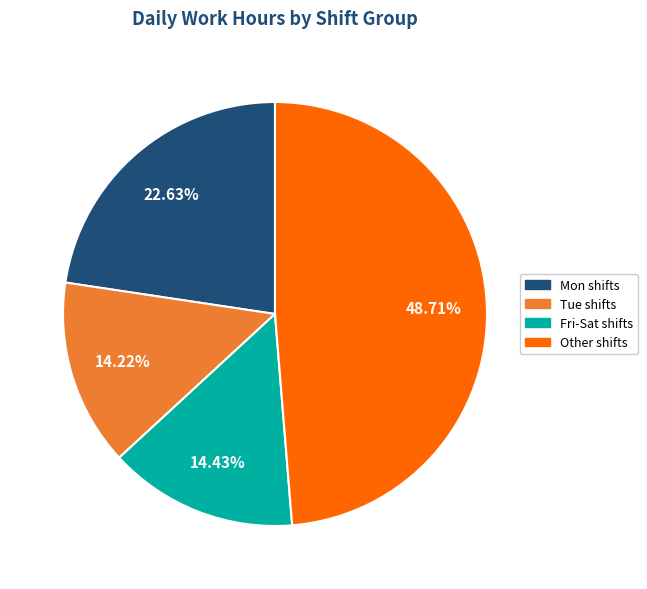

Does any single category account for the majority?

No